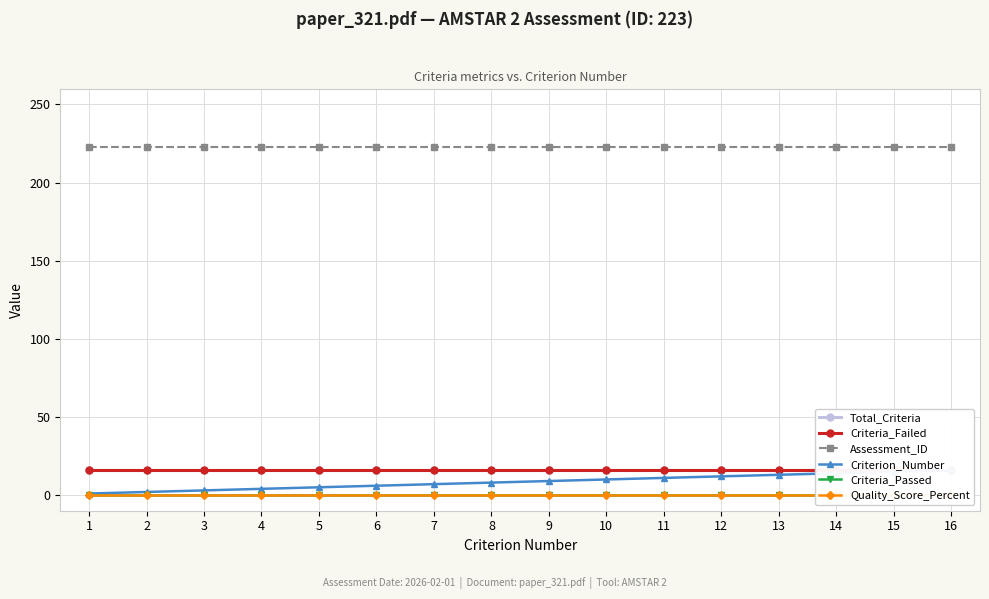

The Total_Criteria series shows 16 at 4. True or false?

True